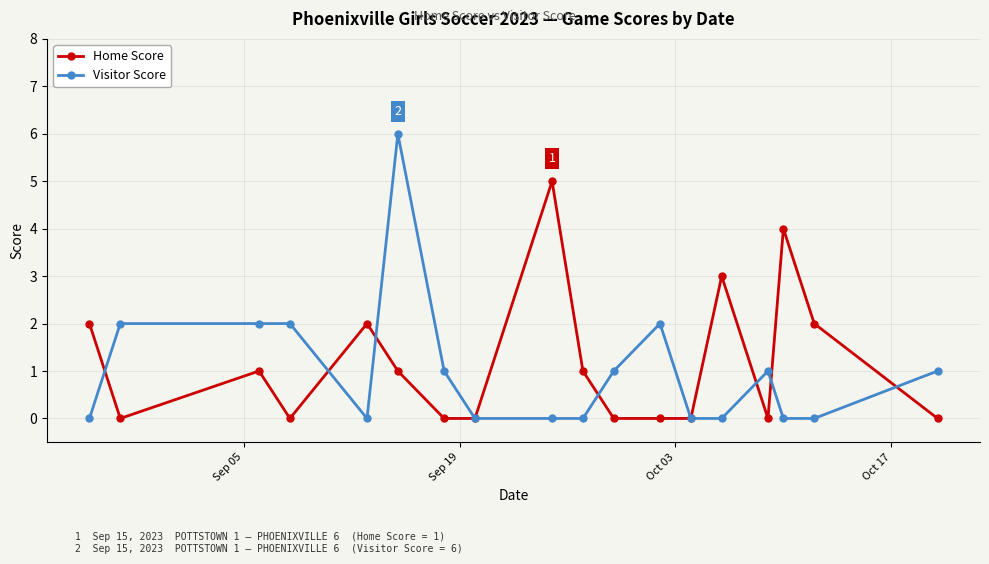

True or false: Visitor Score has more than 2 points higher than both neighbors.

True